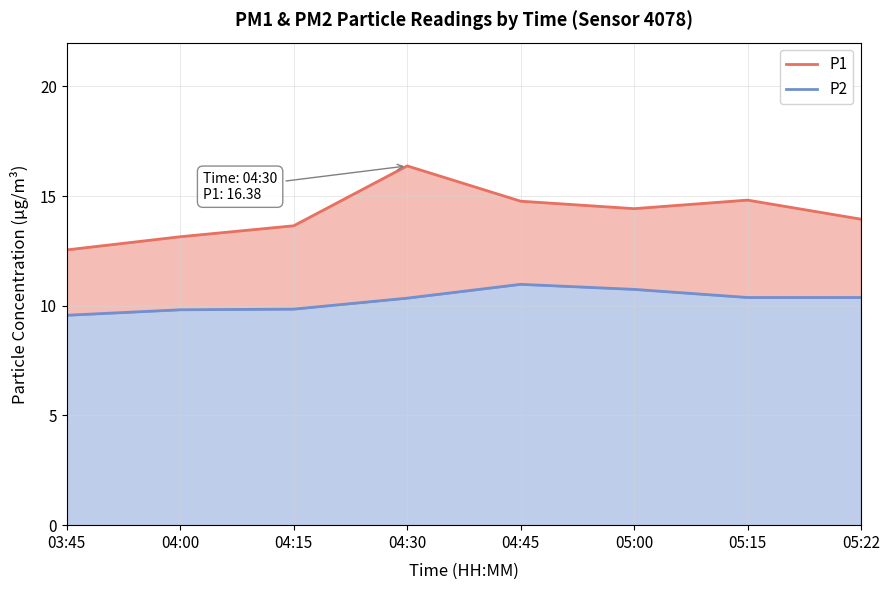

What are all the series names shown in the legend?

P1, P2